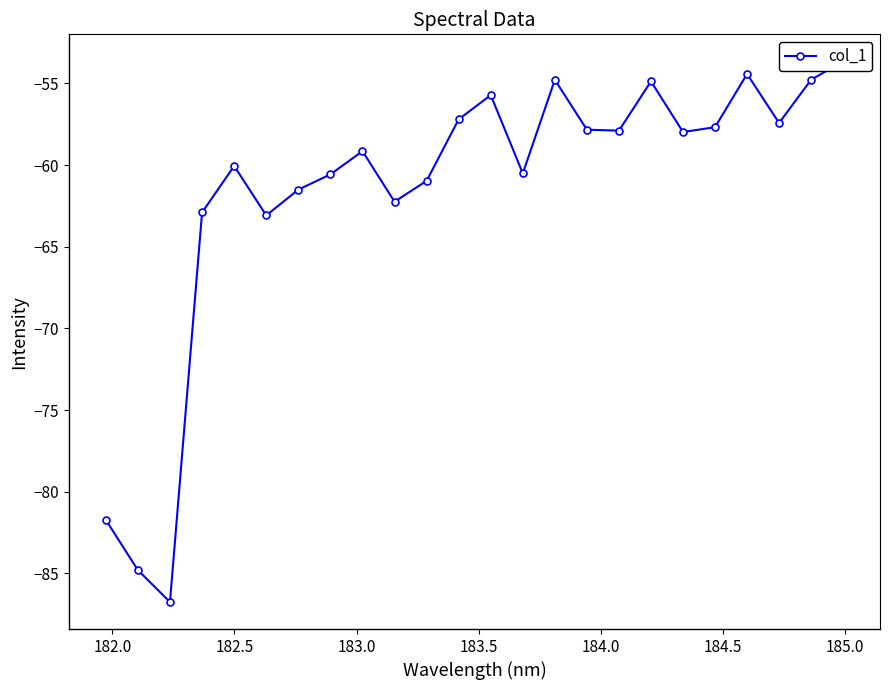

How many lines are shown in the chart?

1